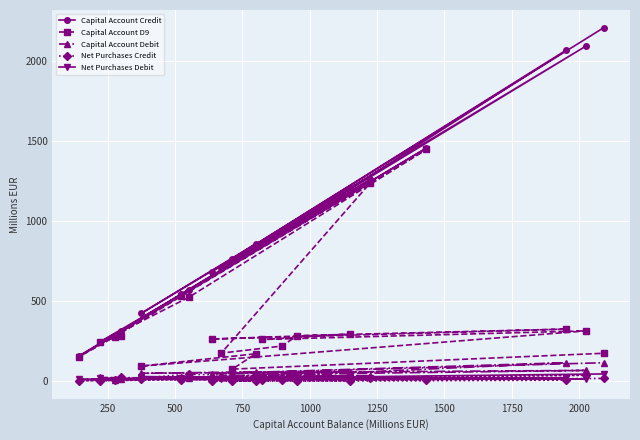

What is the value of the Net Purchases Credit point at the 10th from the left?

4